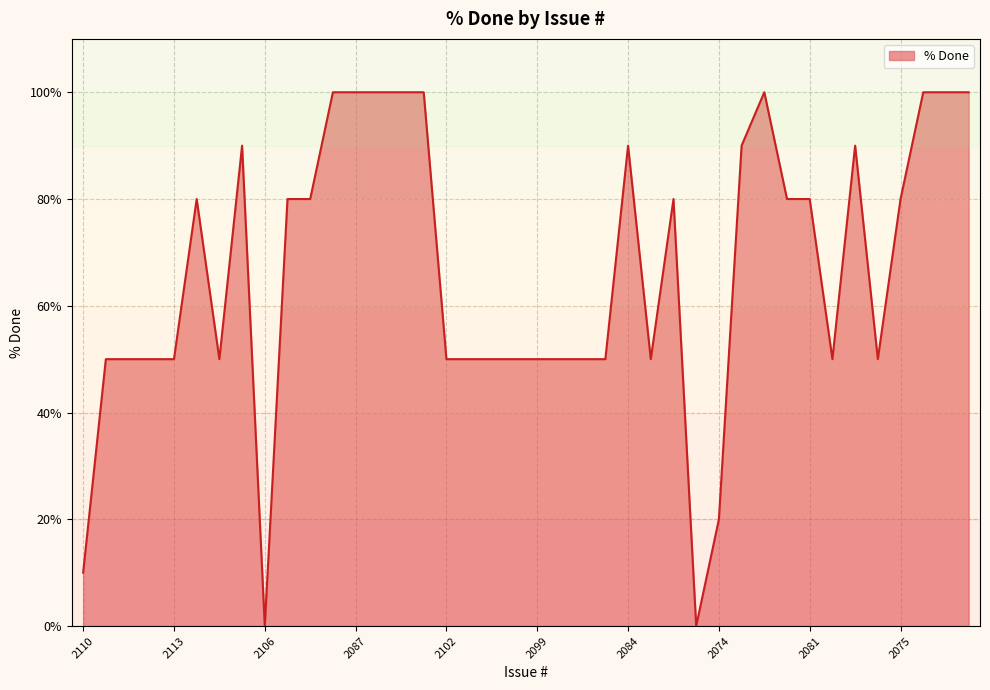

What is the difference between the maximum and minimum values?

100